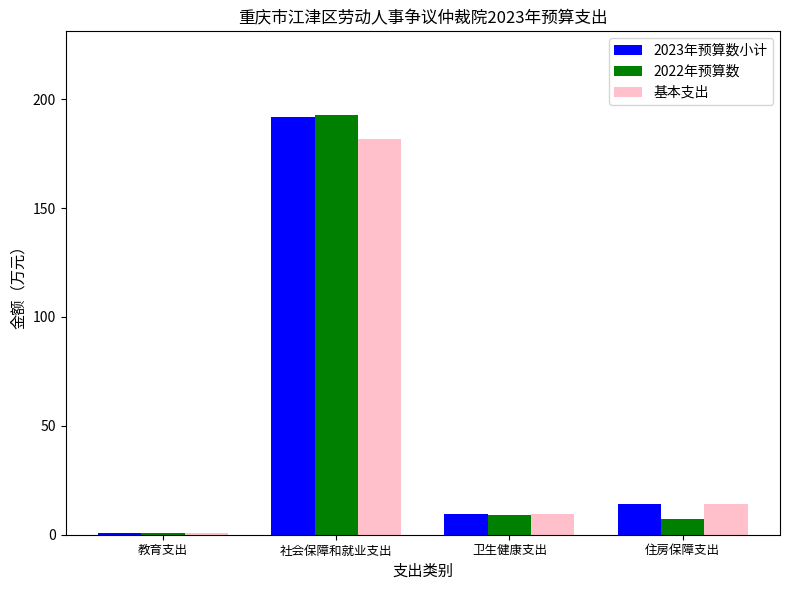

Reading right to left, what are all the values shown in this chart?

2023年预算数小计: 14.1	9.3	191.7	1.0
2022年预算数: 7.4	8.8	192.6	0.9
基本支出: 14.1	9.3	181.7	1.0